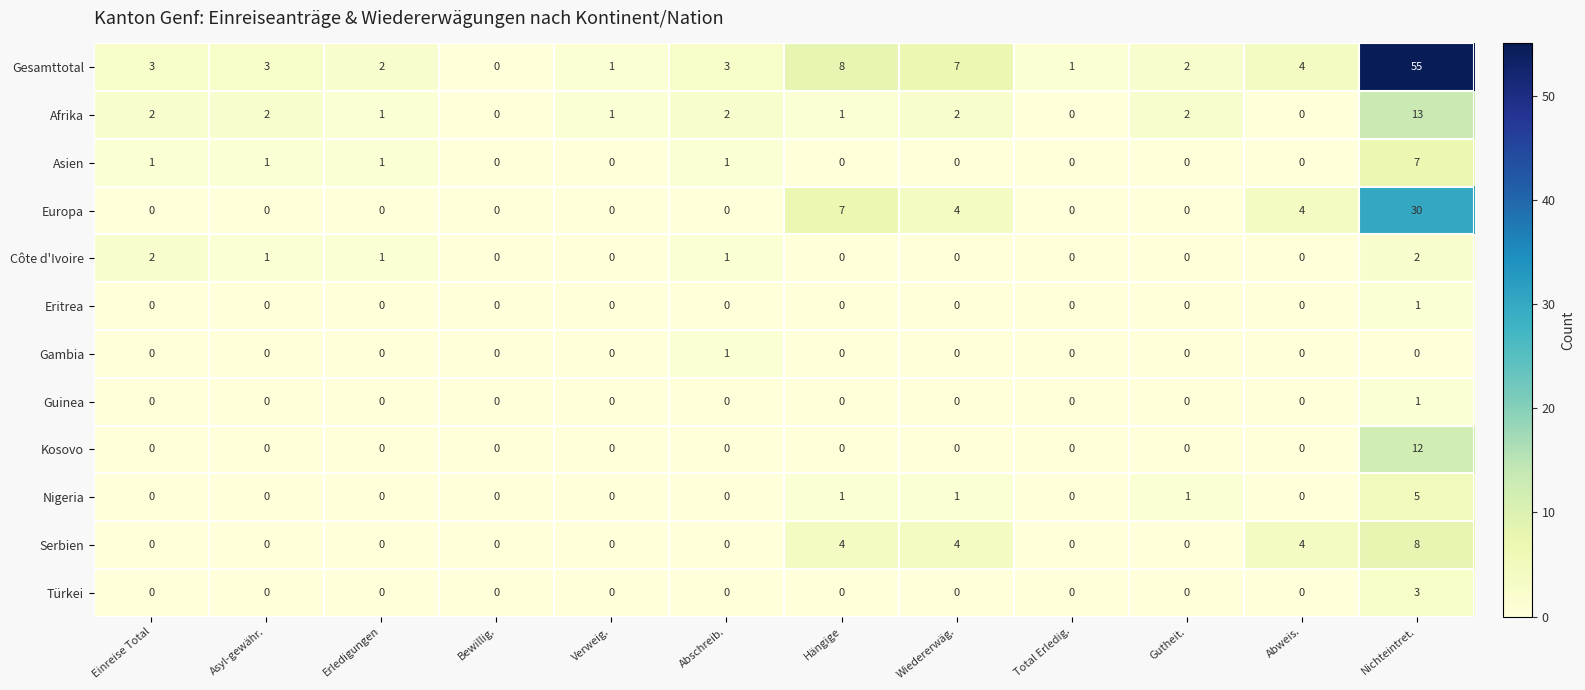

At which category is the sum across all series the highest?

Nichteintret.